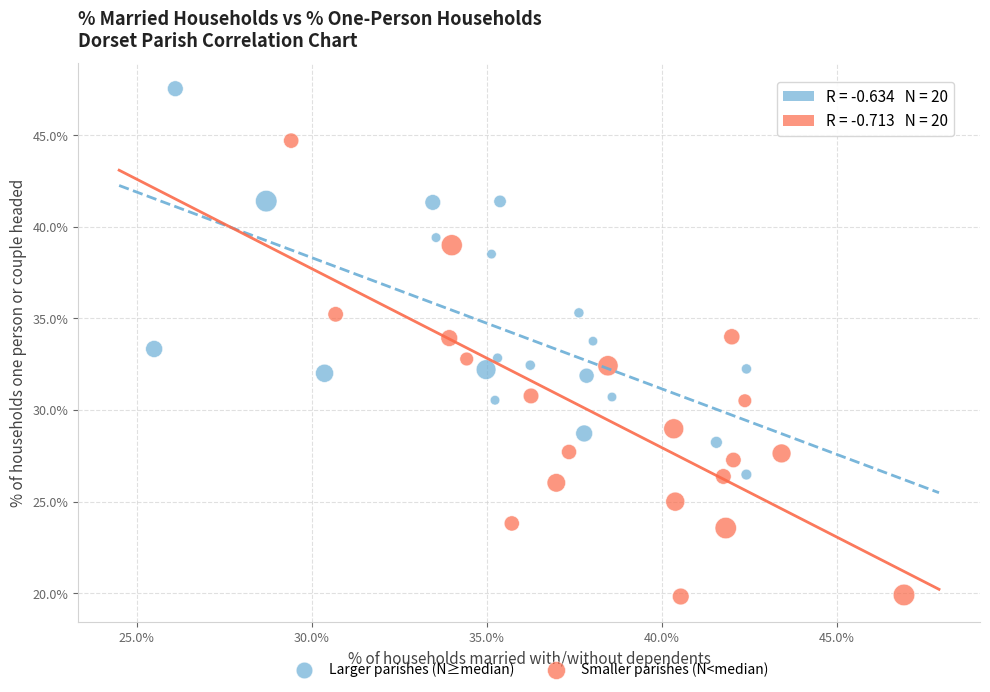

Which series reaches the maximum Y coordinate?

Larger parishes (N≥median)